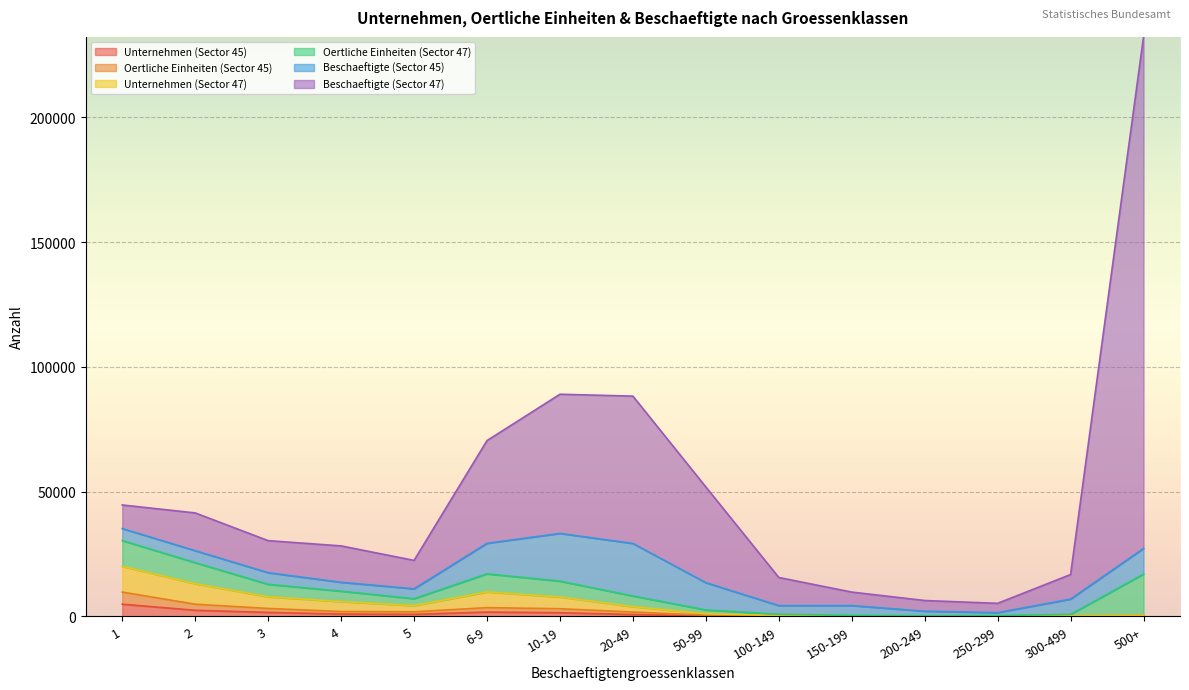

At which label is Beschaeftigte (Sector 47) closest to 118746?

10-19